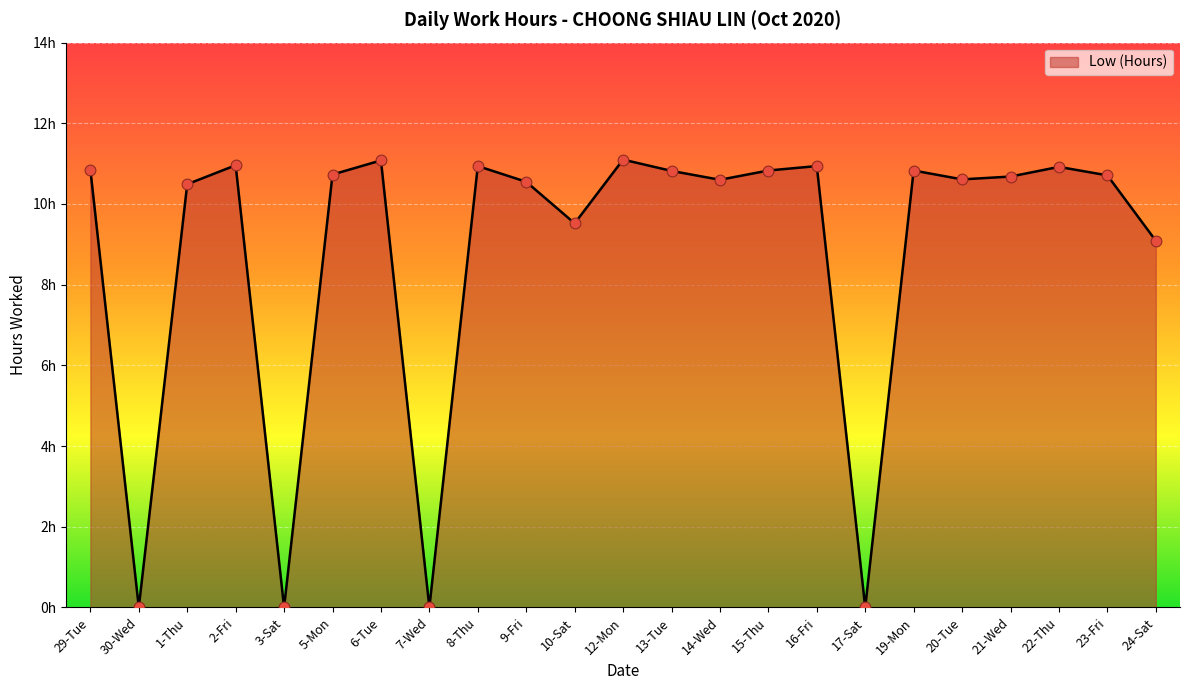

What is the change in value from 30-Wed to 21-Wed?

+10.7